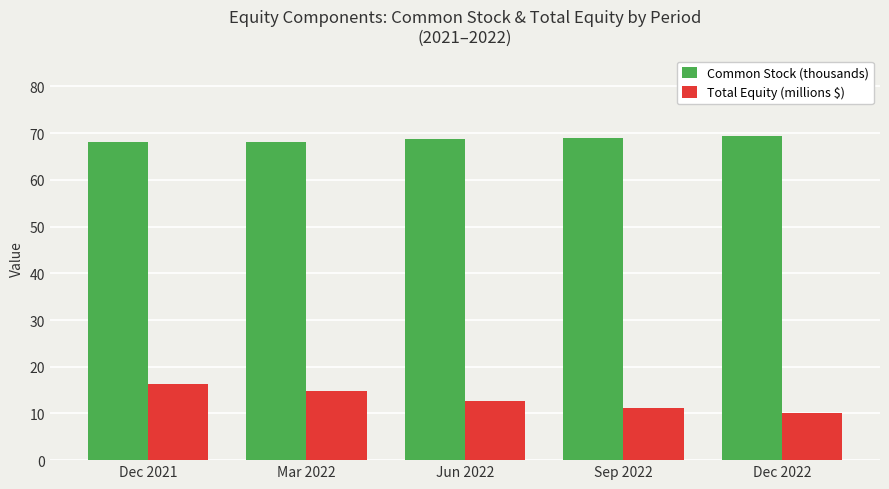

What is the label of the 2nd bar from the left?

Mar 2022